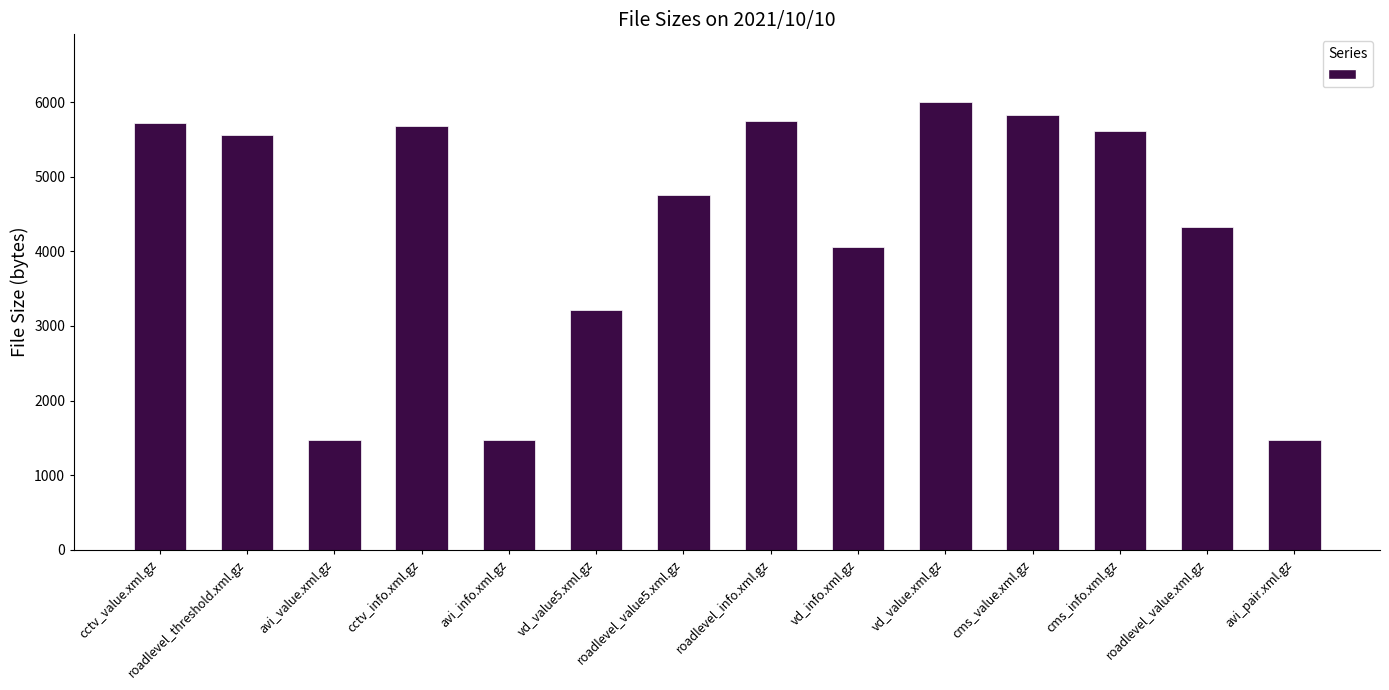

True or false: the data shows 3721 at cms_info.xml.gz.

False